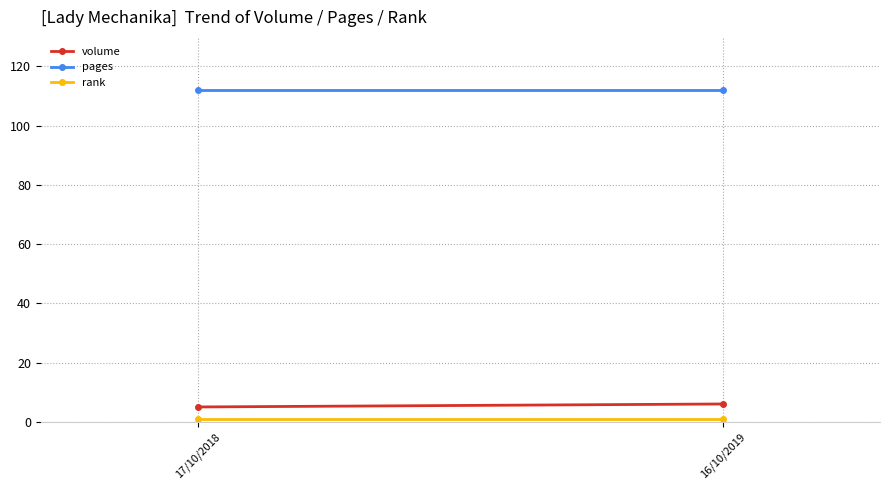

Which category has the lowest value in the pages series?

17/10/2018